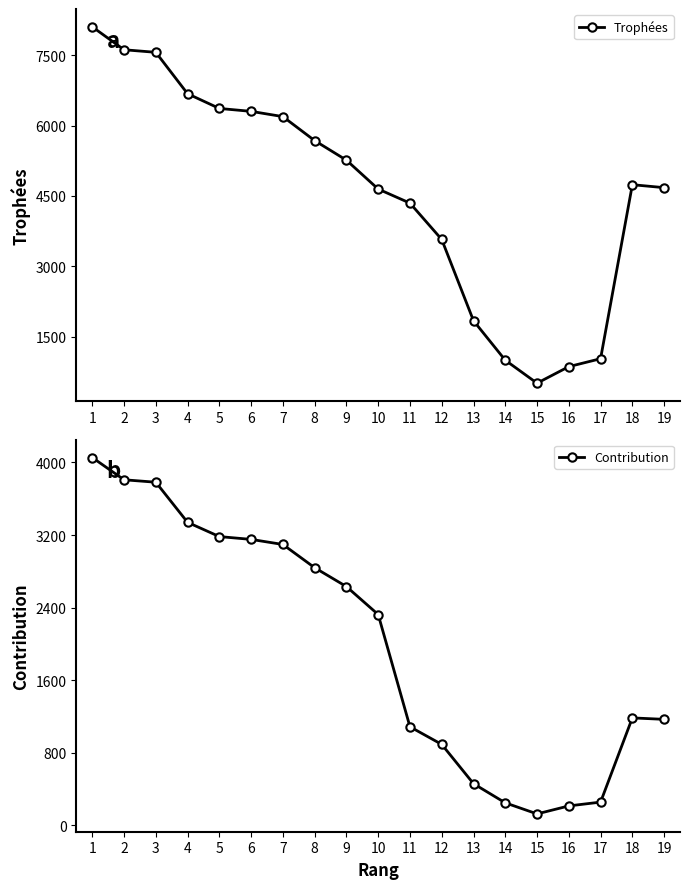

List the series in order of their peak value, lowest first.

Contribution, Trophées